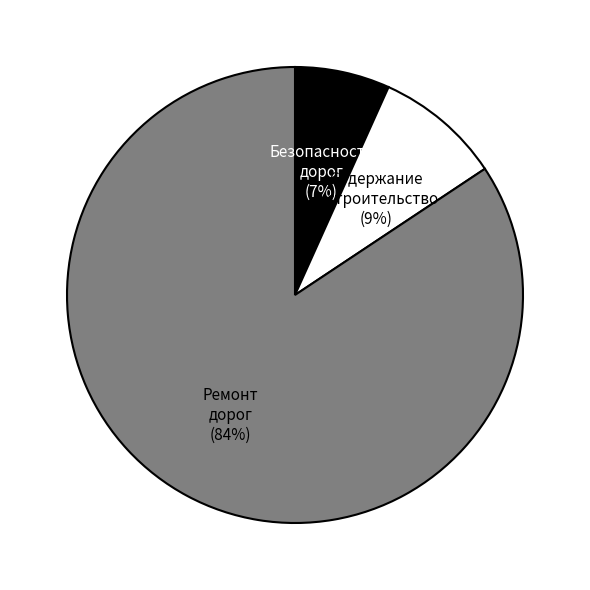

Is there any slice that represents more than half of the pie?

Yes